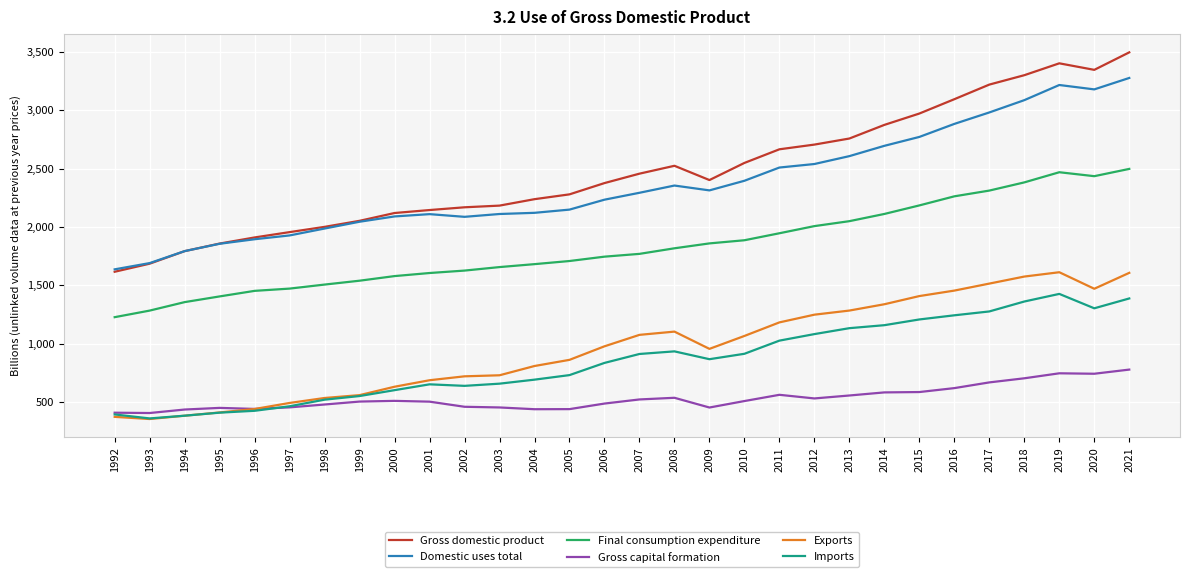

True or false: Exports has more than 0 points higher than both neighbors.

True